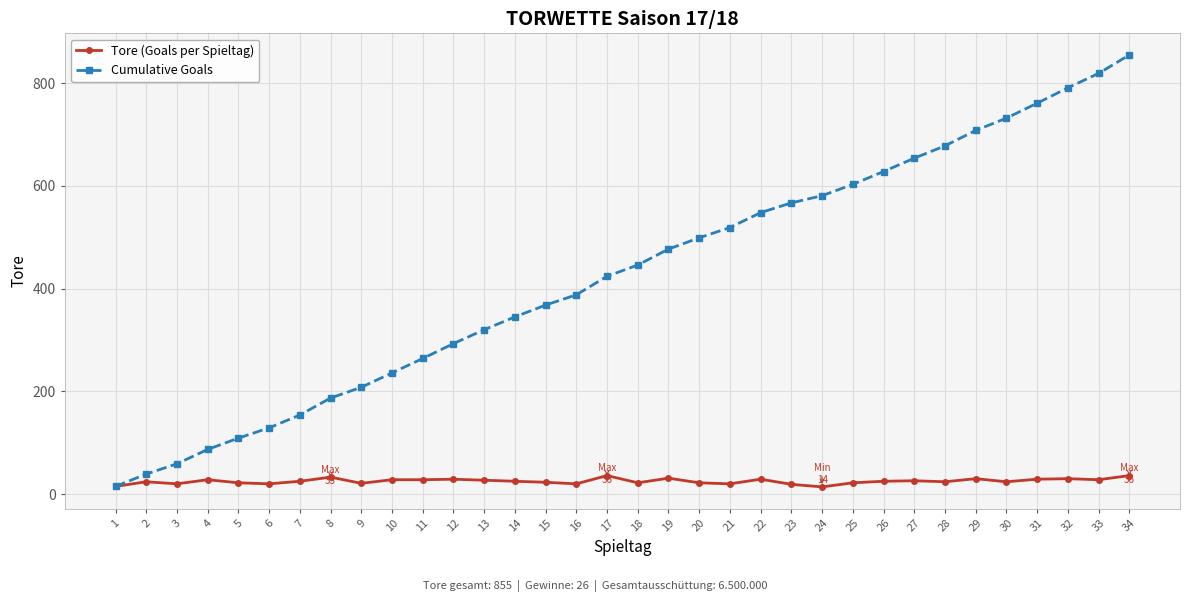

What is the greatest value displayed?

855